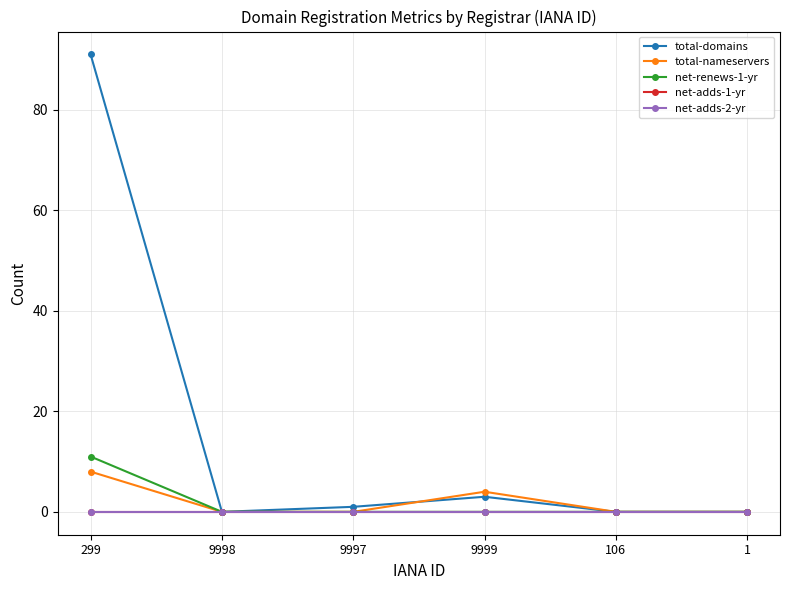

Does the chart have visible grid lines?

Yes